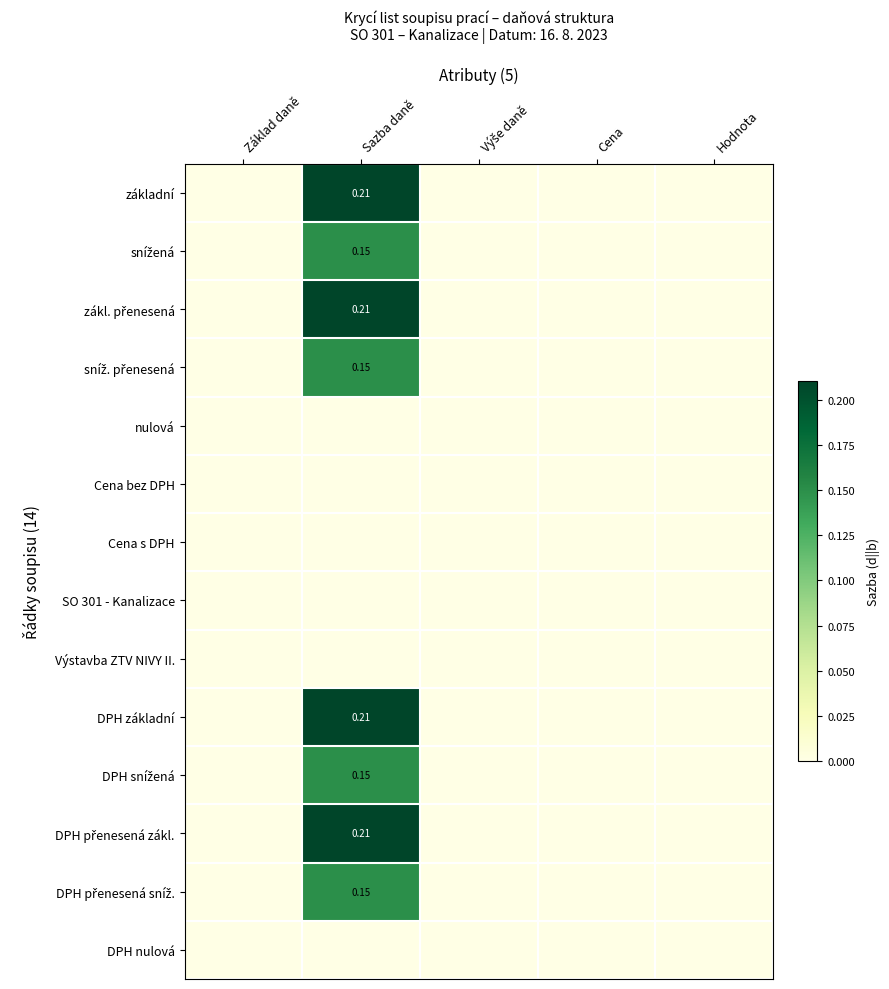

List the series in order of their peak value, highest first.

základní, zákl. přenesená, DPH základní, DPH přenesená zákl., snížená, sníž. přenesená, DPH snížená, DPH přenesená sníž., nulová, Cena bez DPH, Cena s DPH, SO 301 - Kanalizace, Výstavba ZTV NIVY II., DPH nulová